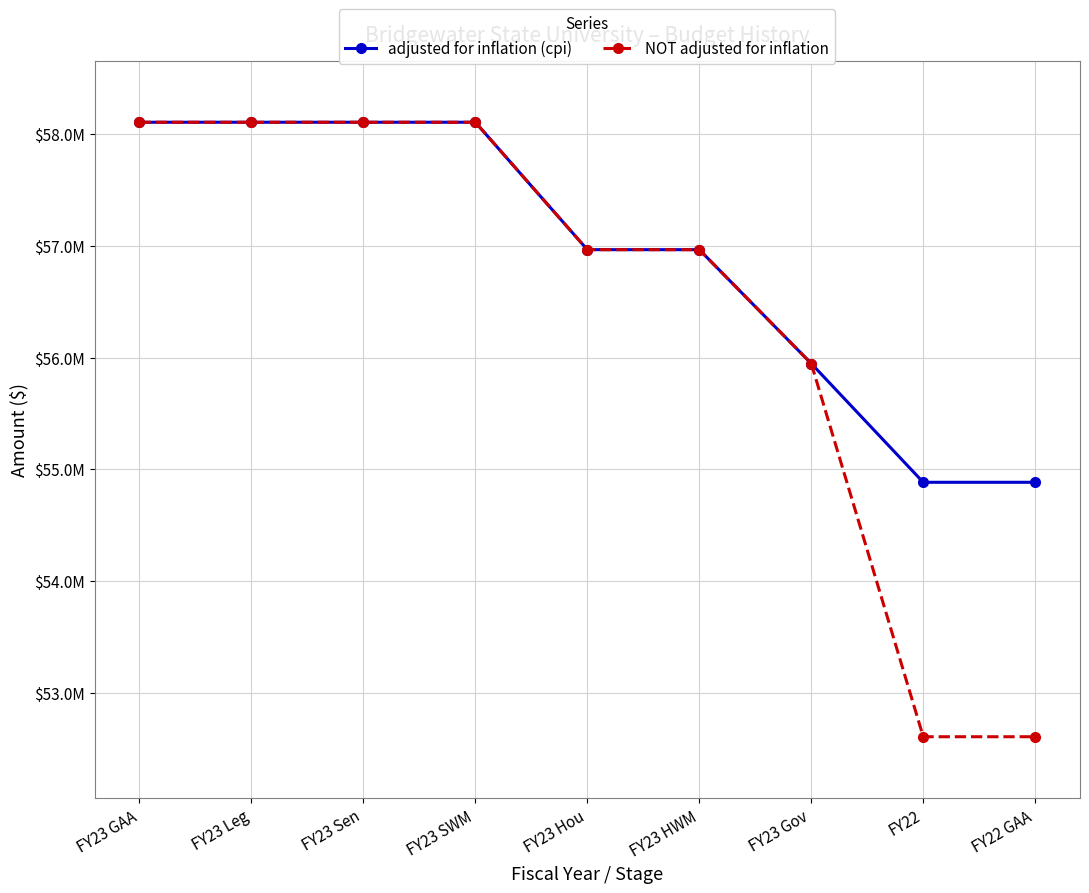

Which series has the largest total across all categories?

adjusted for inflation (cpi)